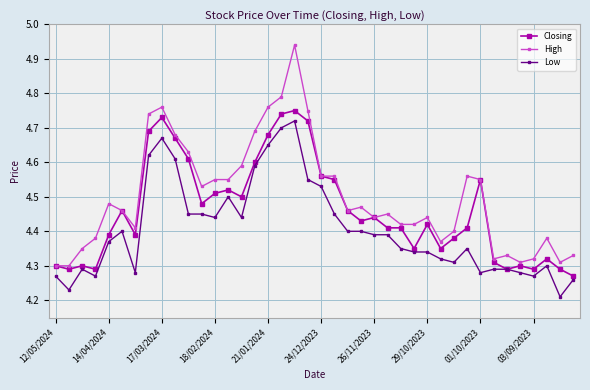

True or false: Low has more than 2 interior local peaks.

True